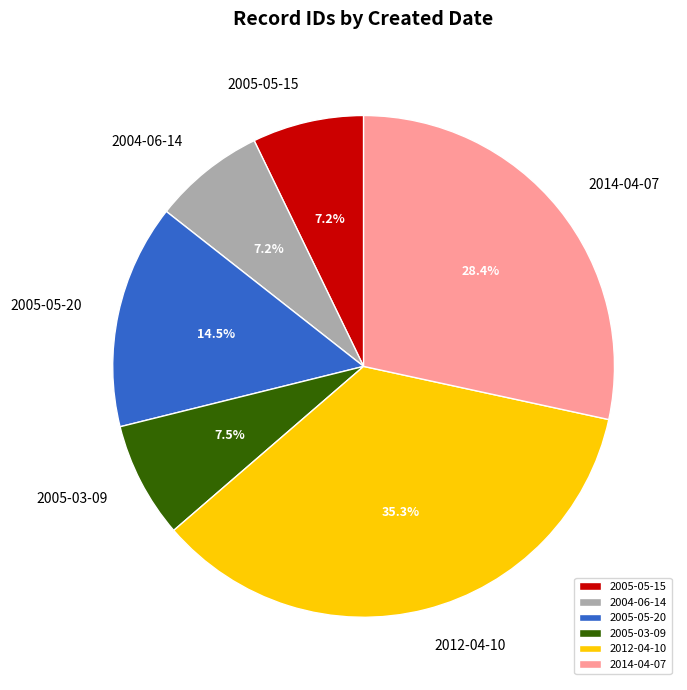

To the nearest percent, what is the difference between the largest and smallest slice percentages?

28%